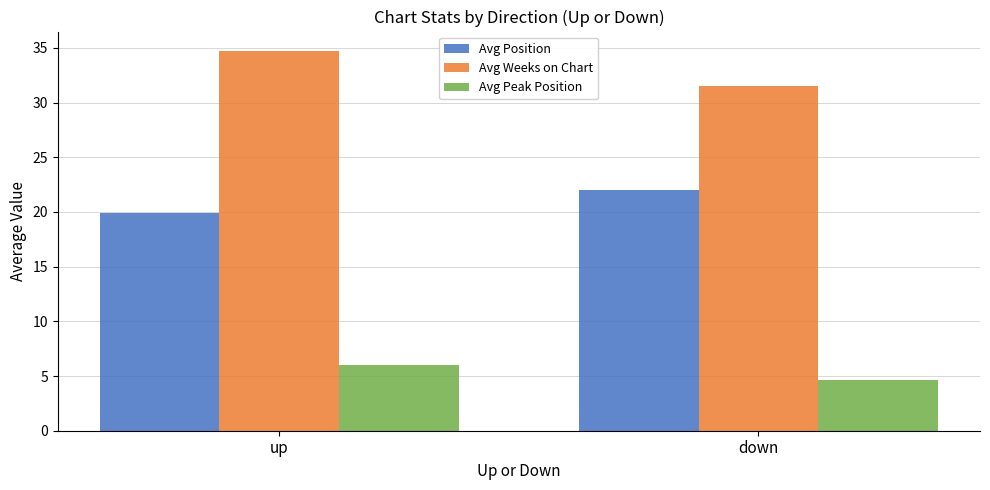

The value of Avg Peak Position at down is 4.7. True or false?

True